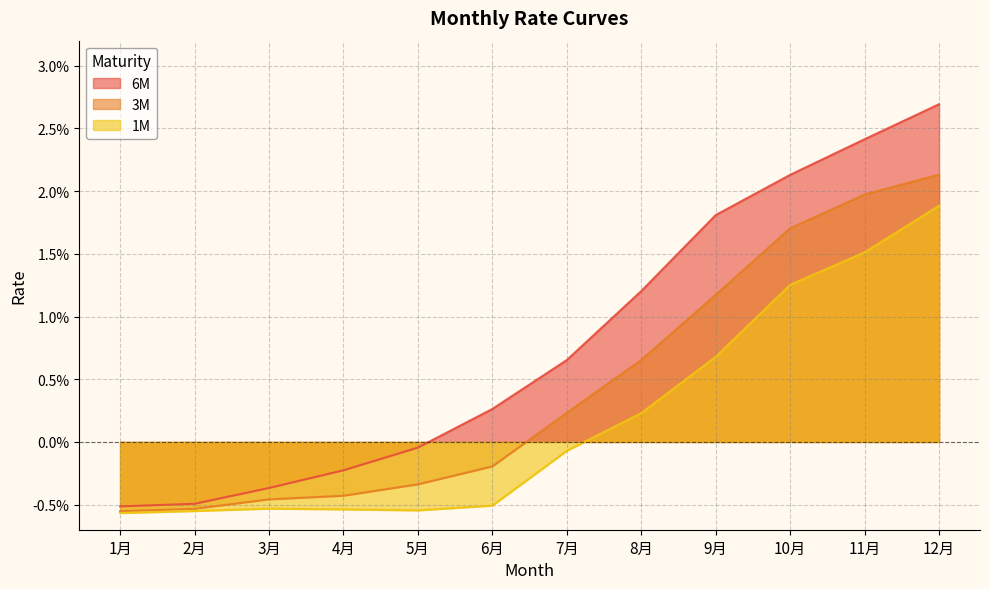

At 7月, list the series in order from smallest to largest.

1M, 3M, 6M